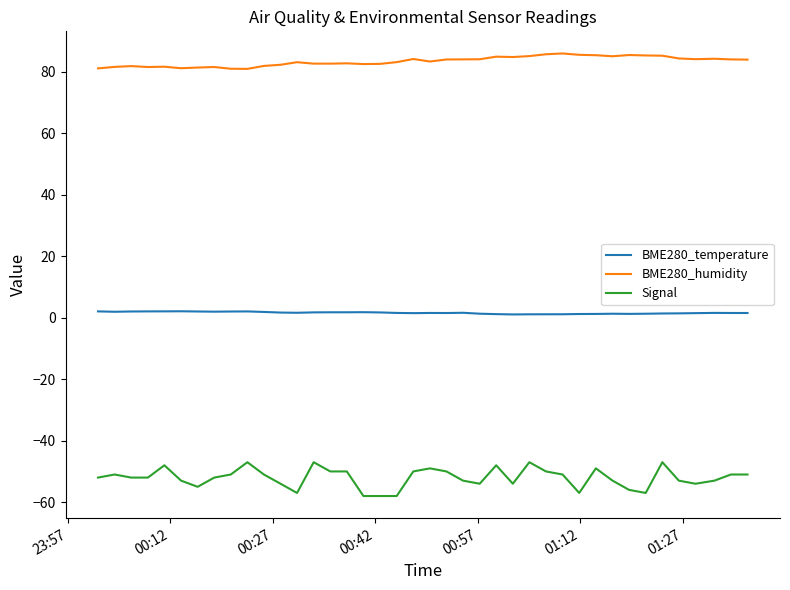

True or false: Signal has more than 0 interior local peaks.

True